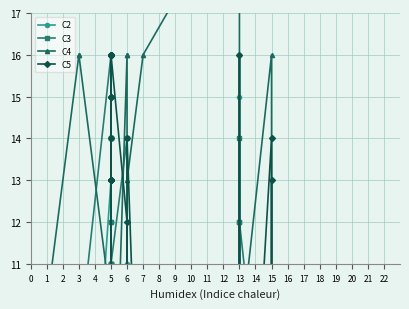

True or false: C3 has a value of 13 at 3.

False